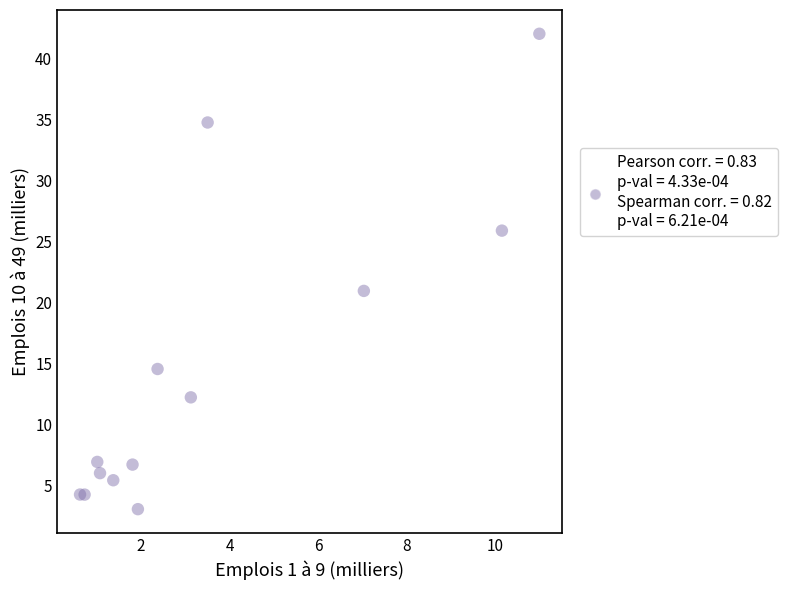

What Y value in the scatter plot is closest to 22?

20.9